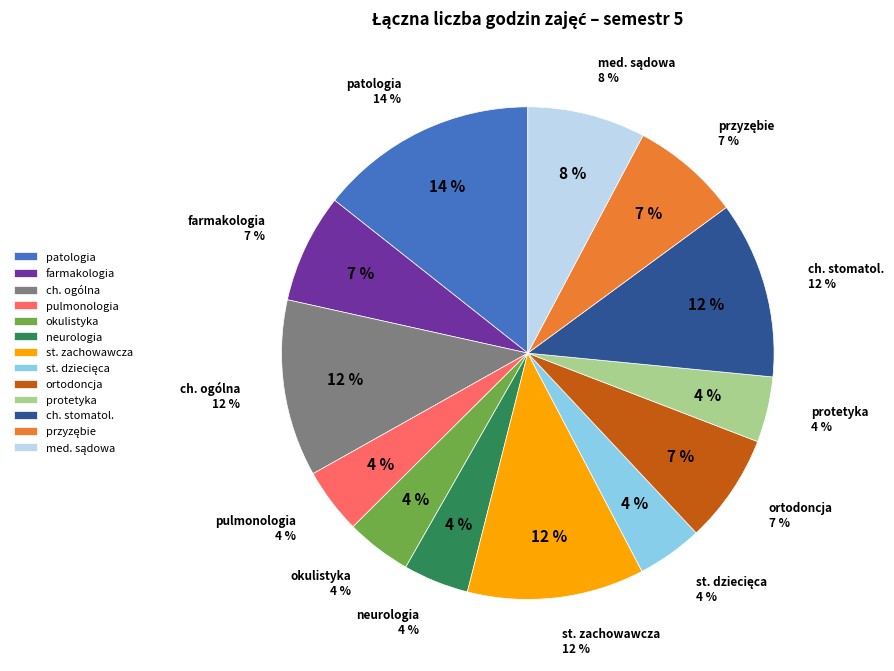

What percentage is NOT represented by pulmonologia?

95.7%